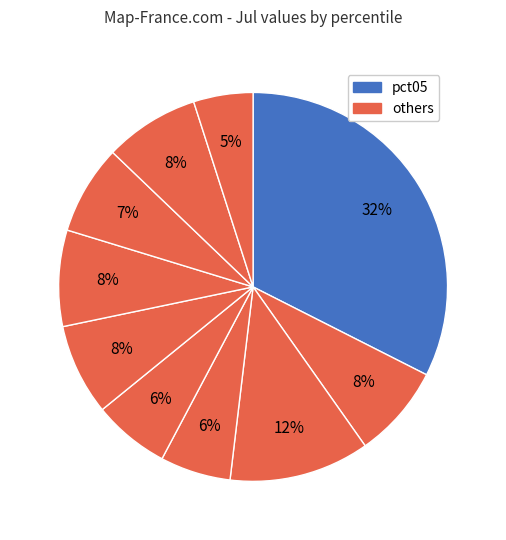

Is there any slice that represents more than half of the pie?

No